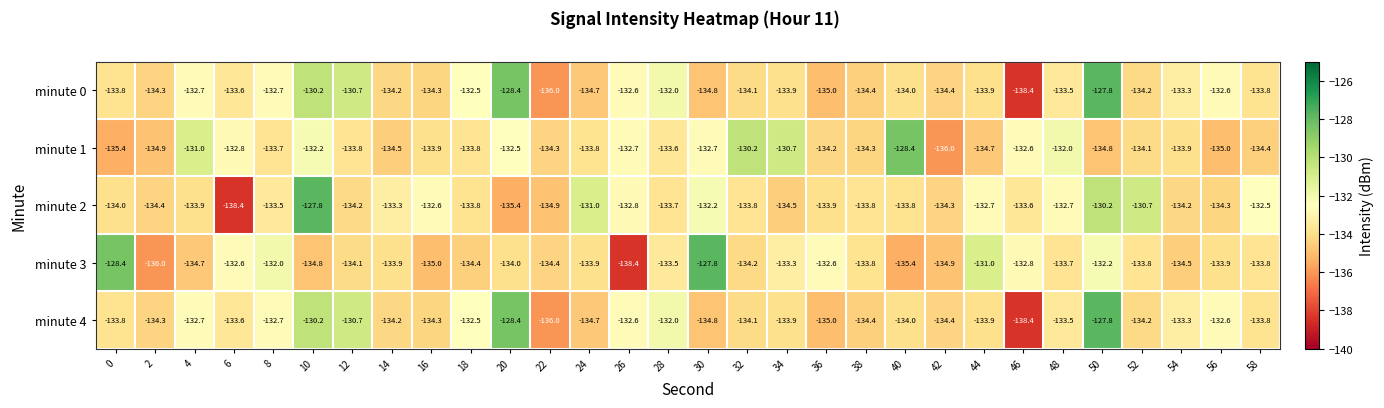

Which category has the highest value in the minute 1 series?

40